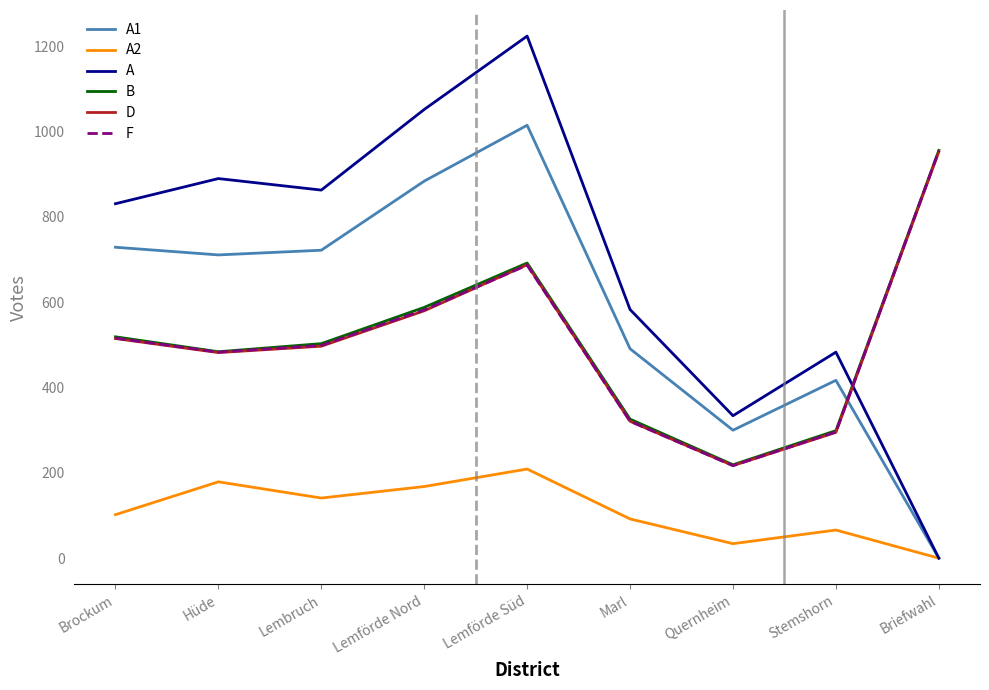

Which series has the widest spread of values?

A